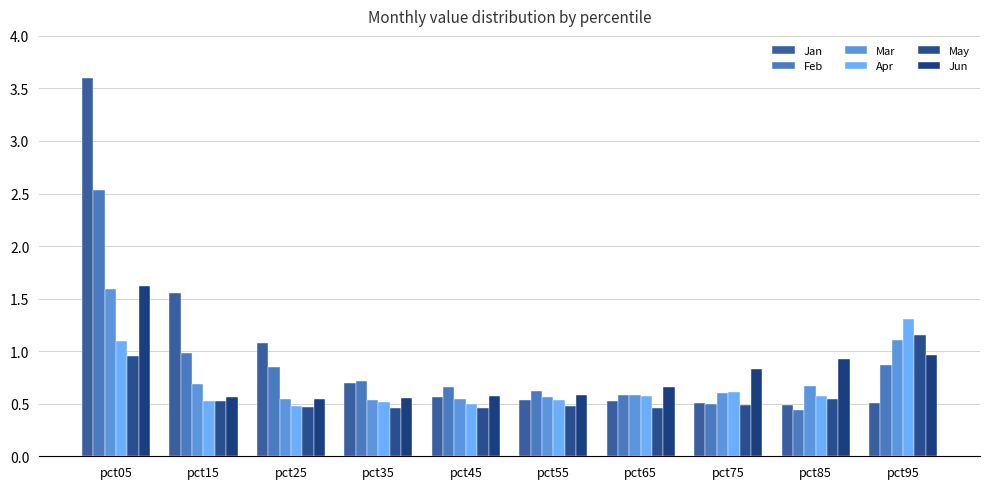

How many series are shown in this chart?

6